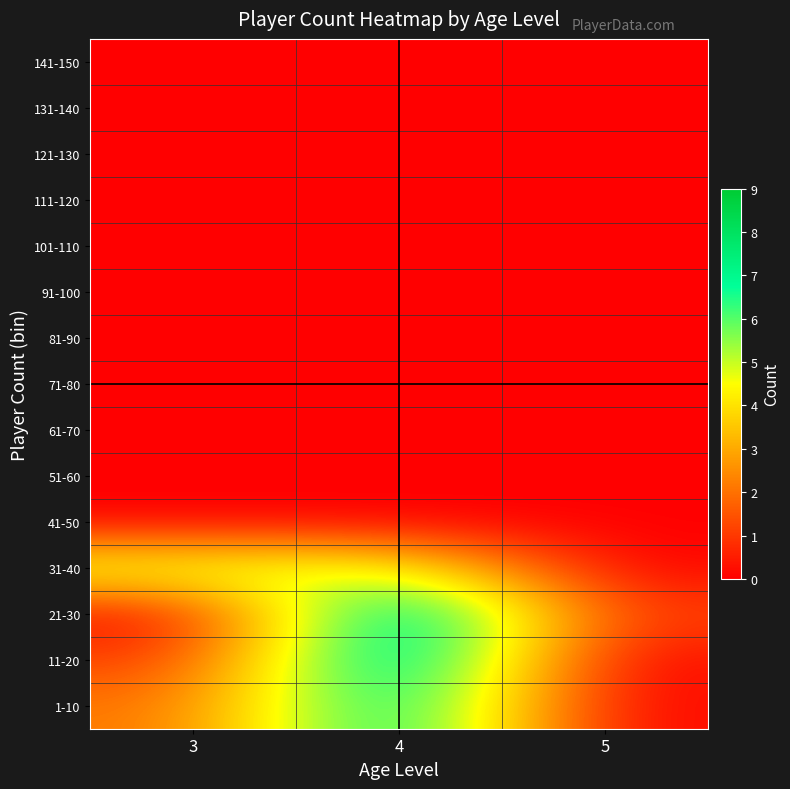

What is the total value across all series at 4?

31